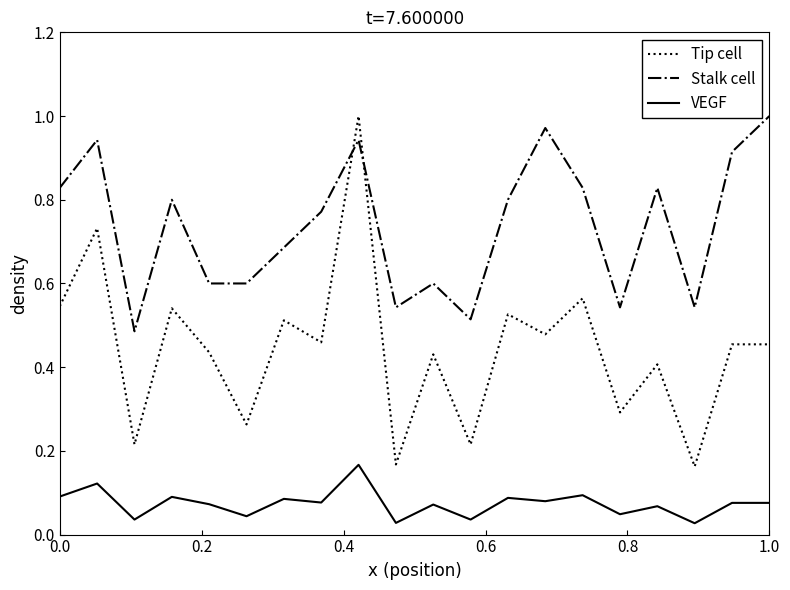

List the series in order of their overall mean, lowest first.

VEGF, Tip cell, Stalk cell